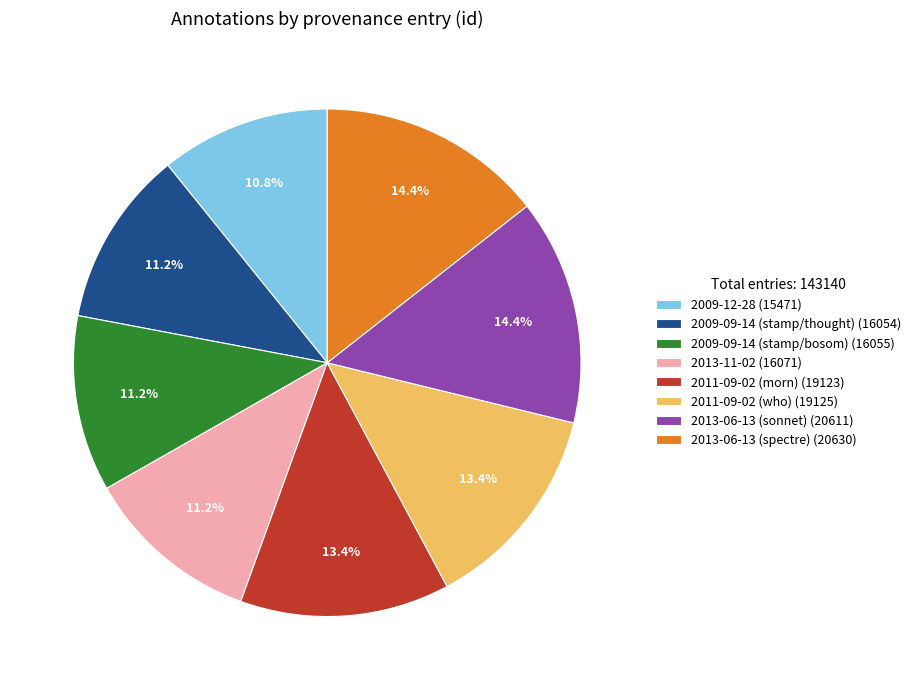

Is the sum of 2013-11-02 (16071) and 2009-09-14 (stamp/thought) (16054) greater than half?

No